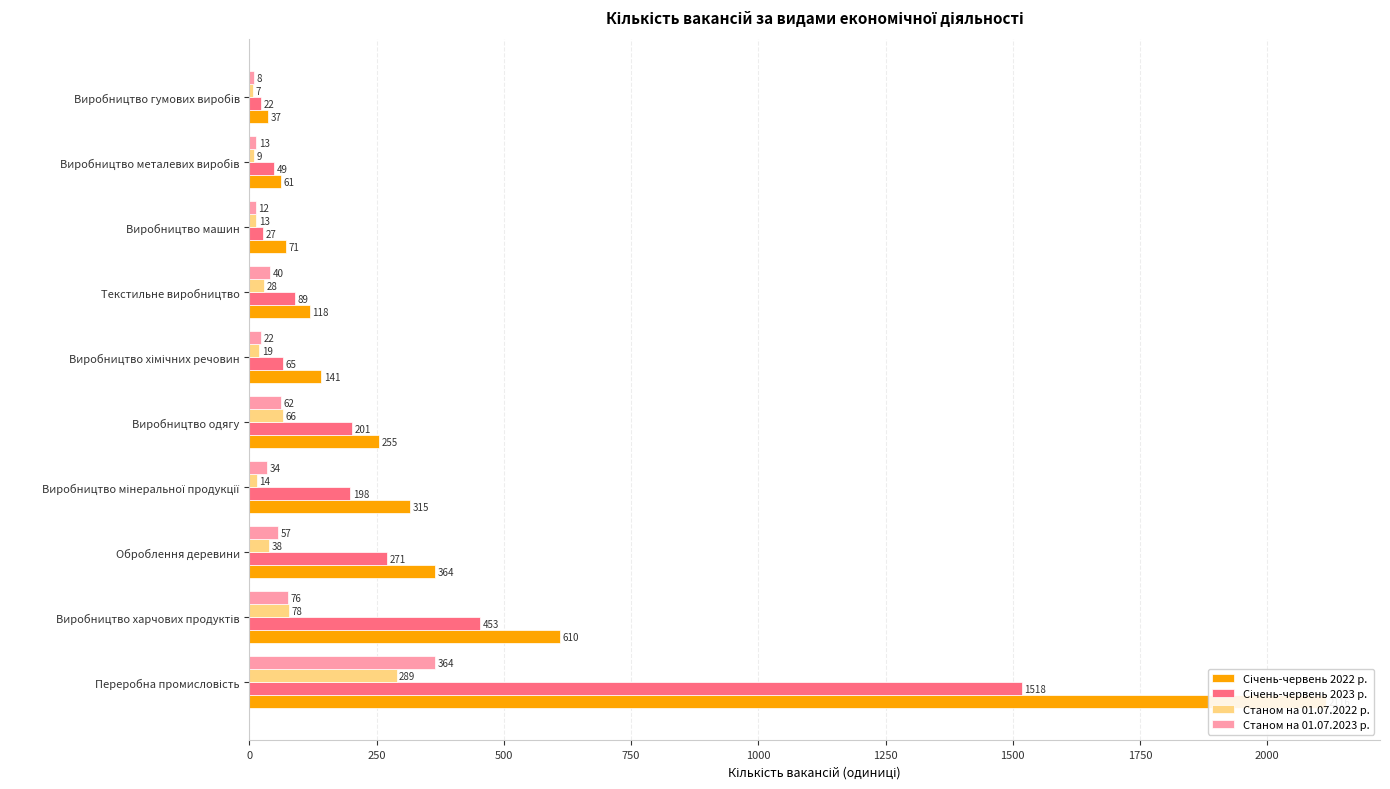

What is the average value of the Січень-червень 2023 р. series?

289